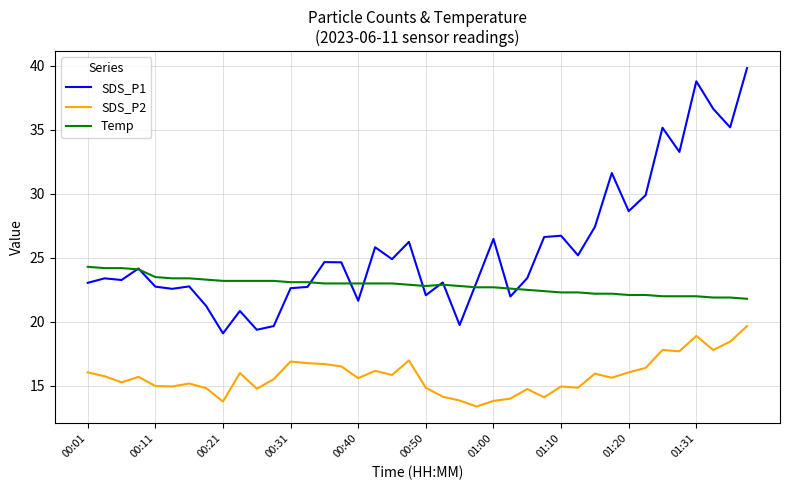

Which series has the widest spread of values?

SDS_P1